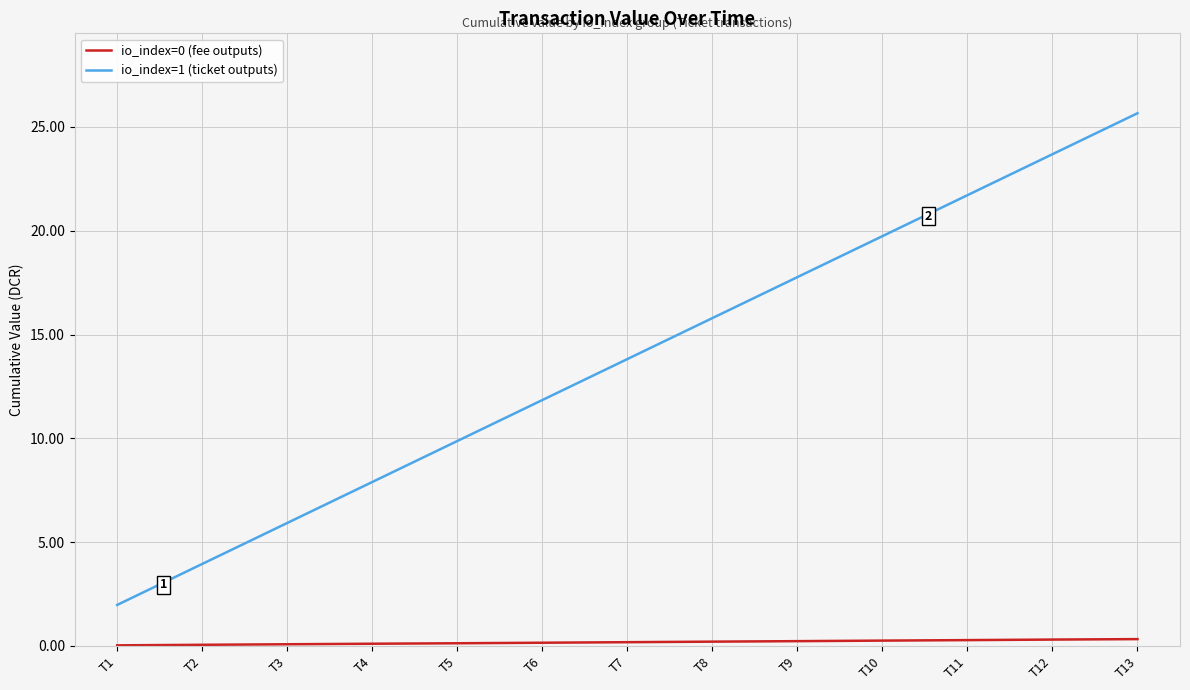

What is the sum of all io_index=1 (ticket outputs) values?

179.6